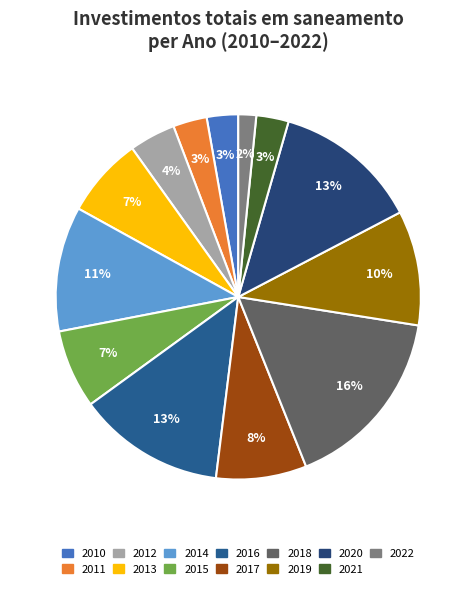

Which category has the biggest portion of the pie?

2018